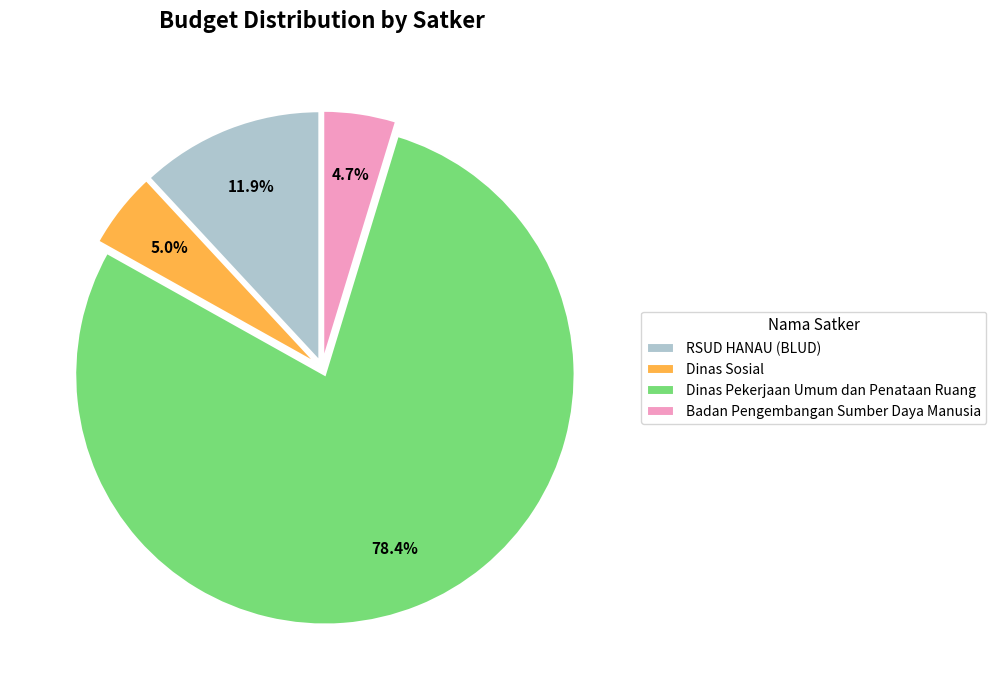

Approximately how many times larger is the value at Dinas Pekerjaan Umum dan Penataan Ruang compared to Badan Pengembangan Sumber Daya Manusia?

16.7